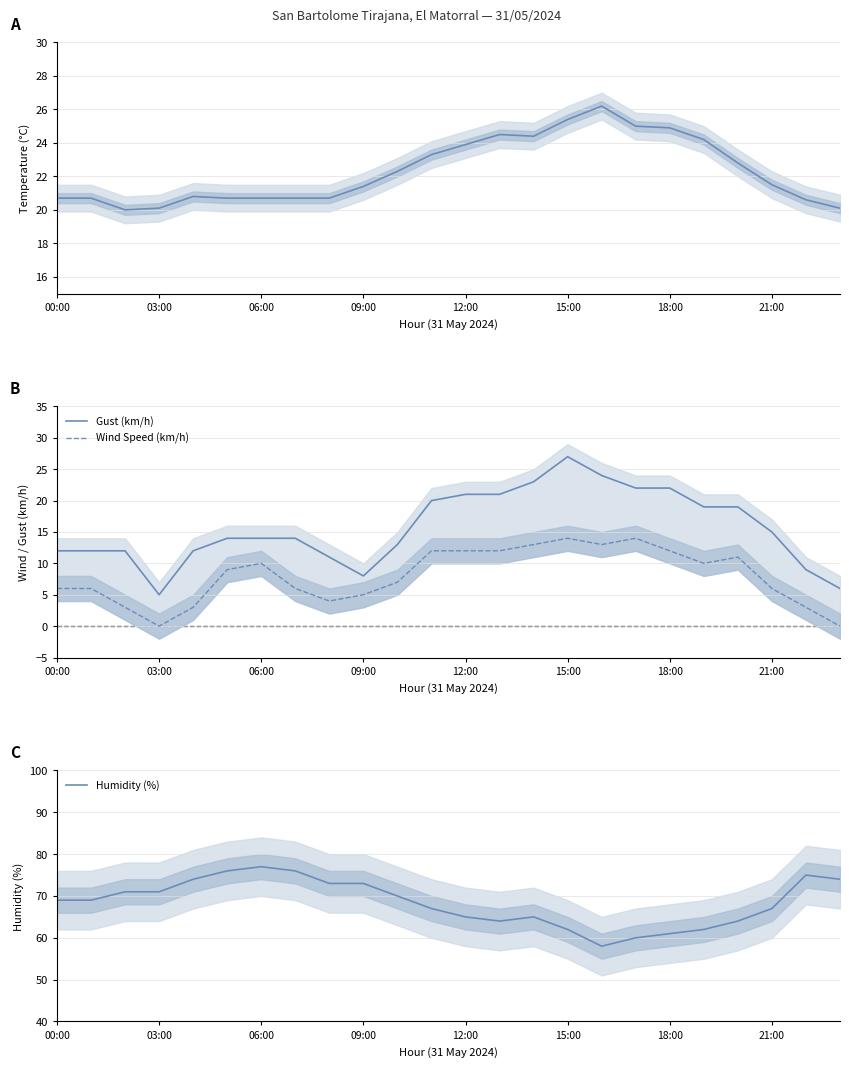

True or false: Gust (km/h) and Wind Speed (km/h) intersect in this chart.

False